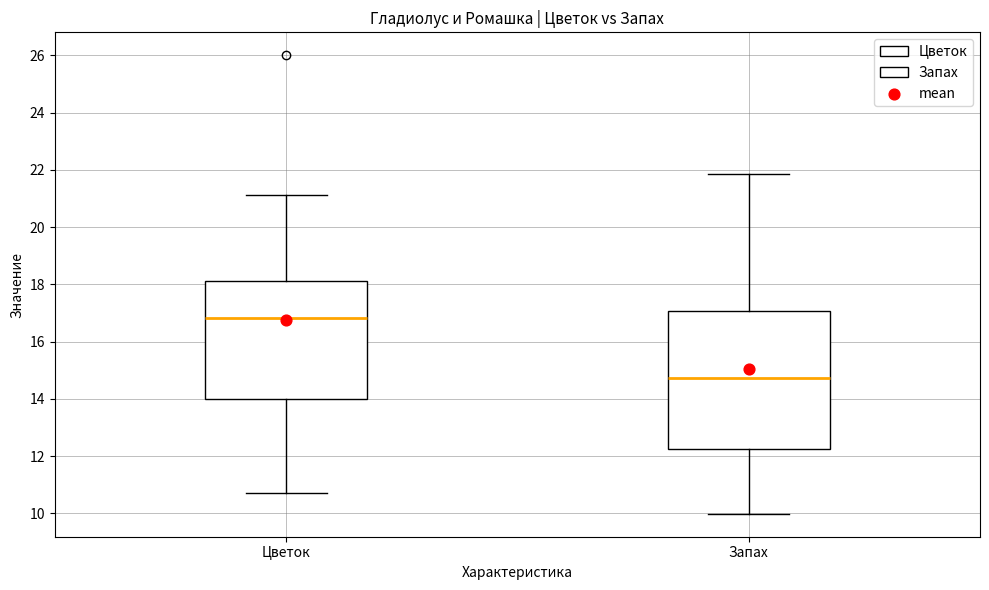

Which box has the highest median line?

Цветок